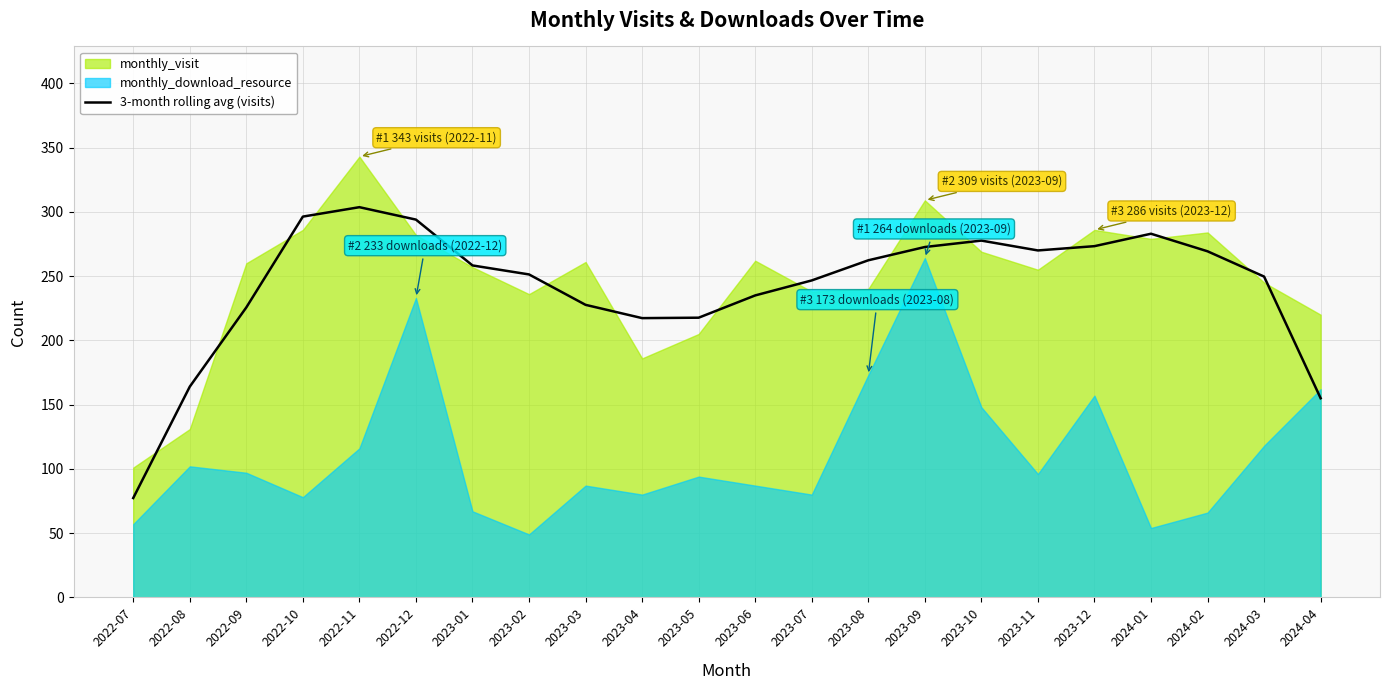

What is the label of the 3rd point from the right?

2024-02